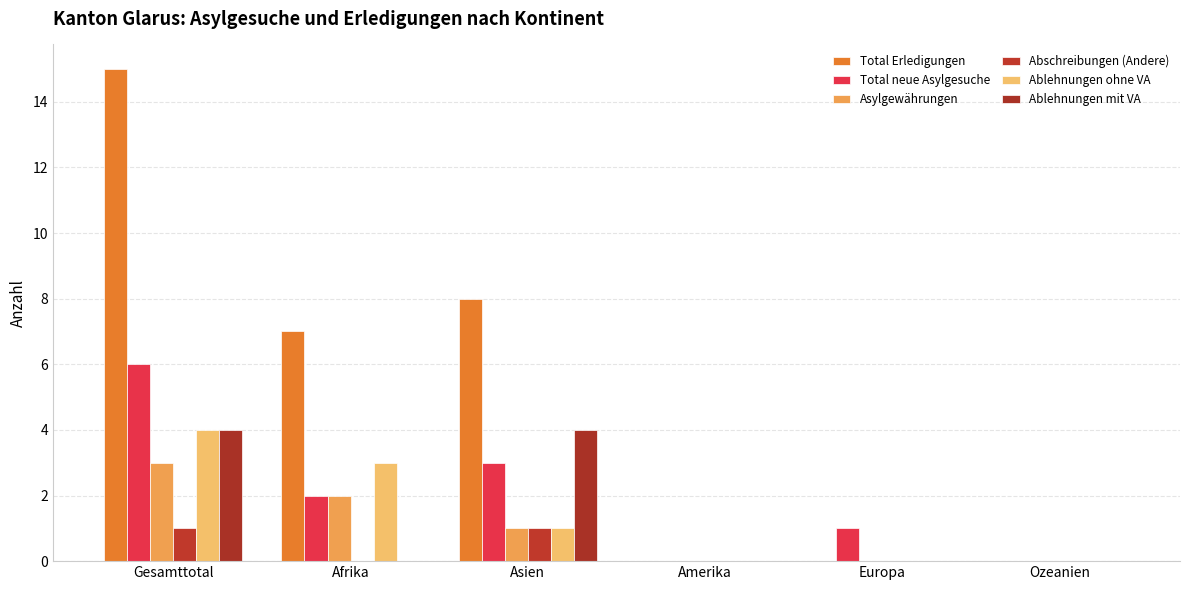

Is the value of Ablehnungen ohne VA at Gesamttotal greater than the value of Abschreibungen (Andere) at Afrika?

Yes